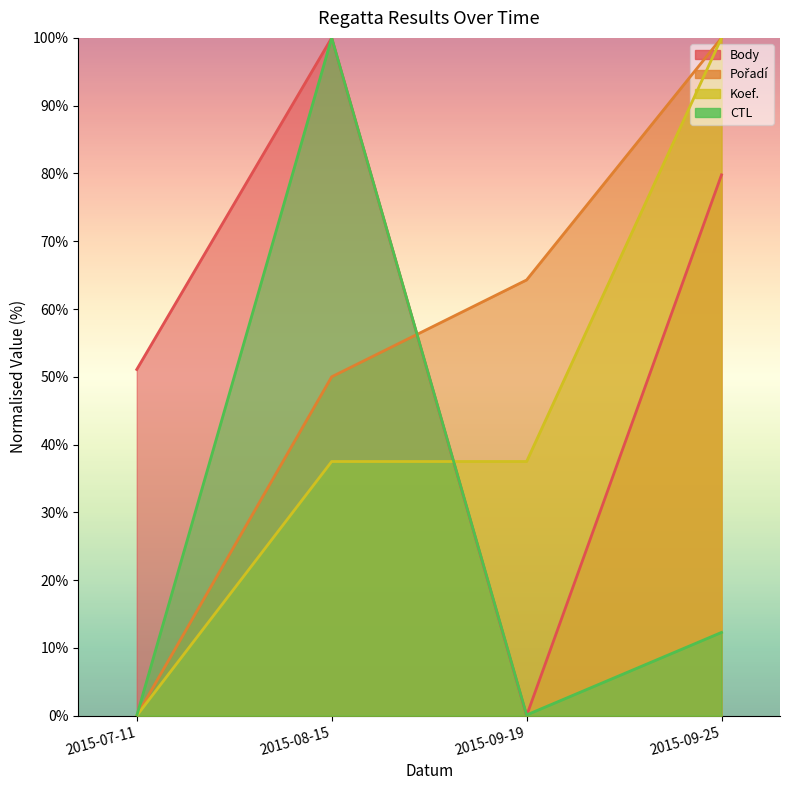

In CTL, how many points are lower than both neighbors (excluding endpoints)?

1